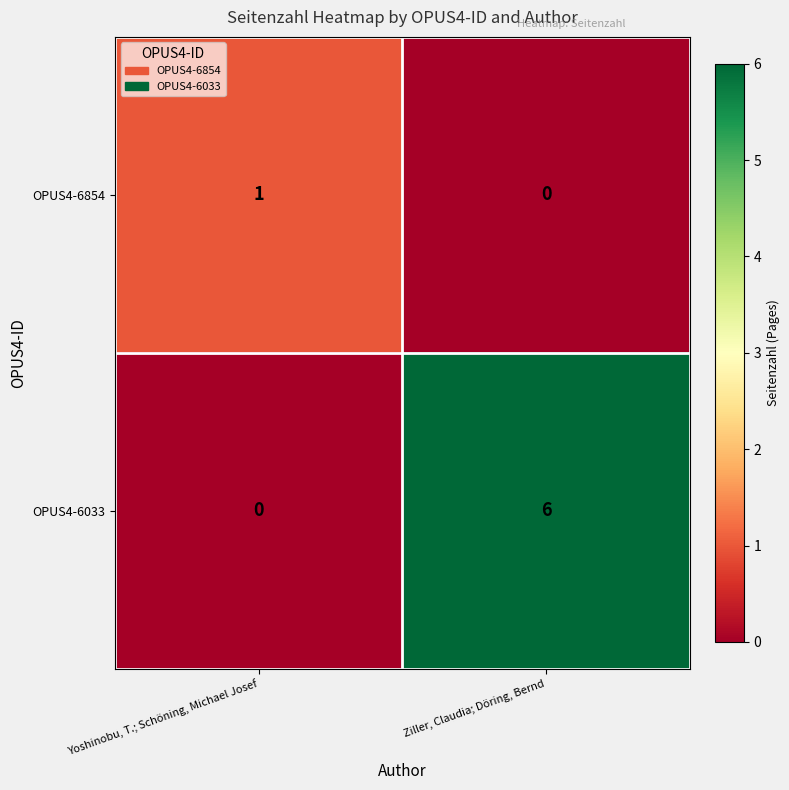

Where is OPUS4-6033 nearest to the value 3?

Yoshinobu, T.; Schöning, Michael Josef